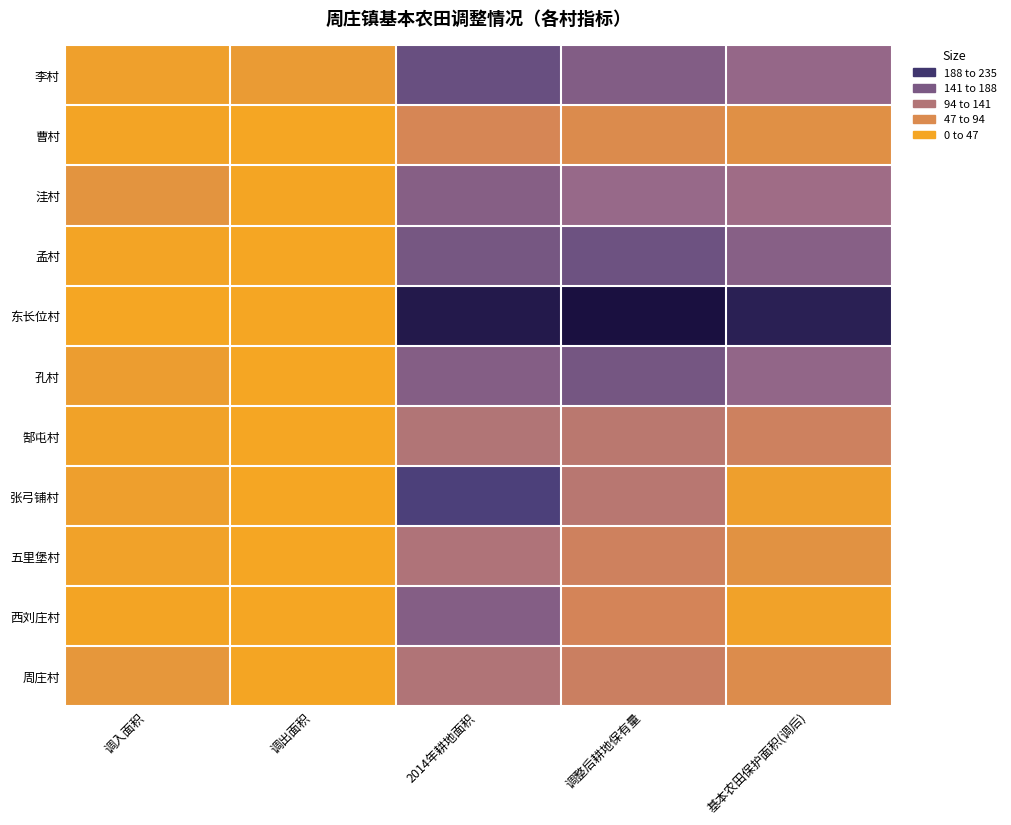

Which category has the lowest value across all series?

调出面积